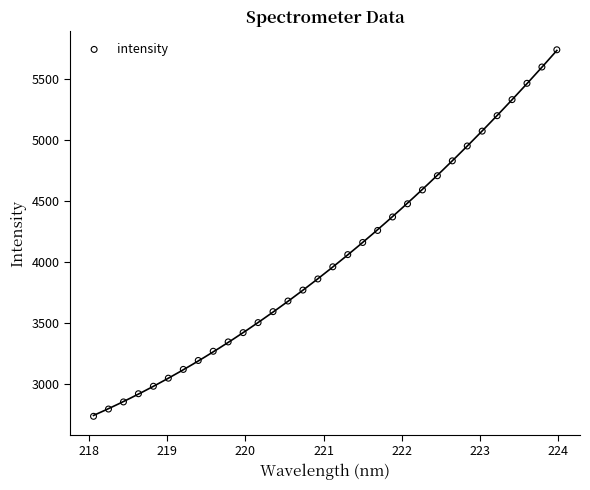

What is the range of X values (max minus min)?

5.9